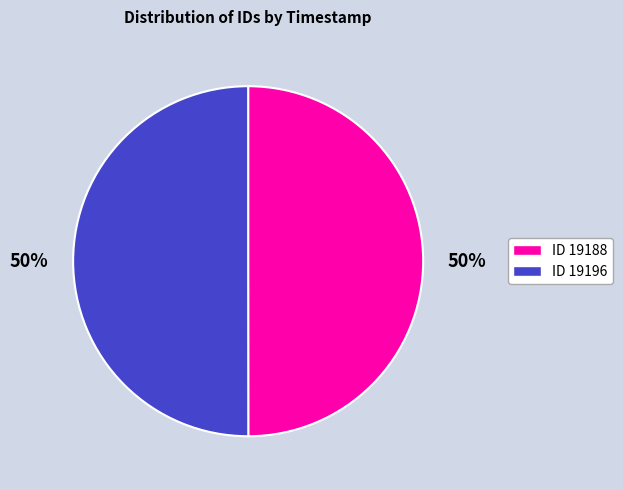

How many slices are in this pie chart?

2